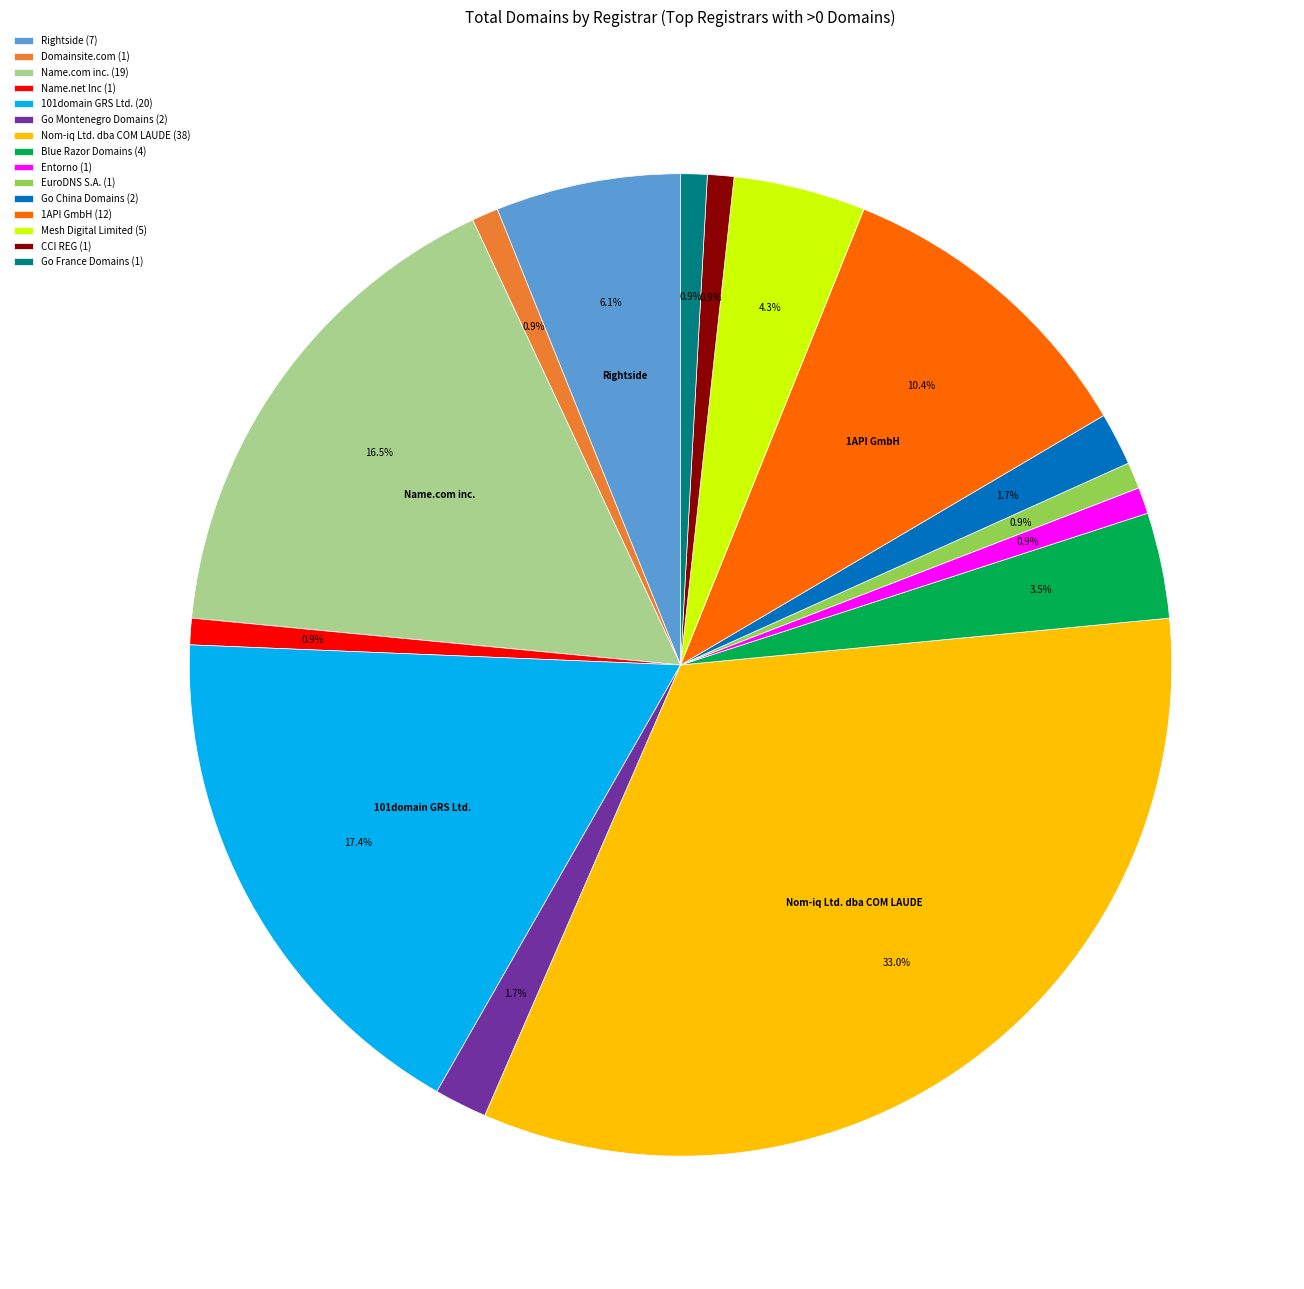

Which category has the biggest portion of the pie?

Nom-iq Ltd. dba COM LAUDE (38)